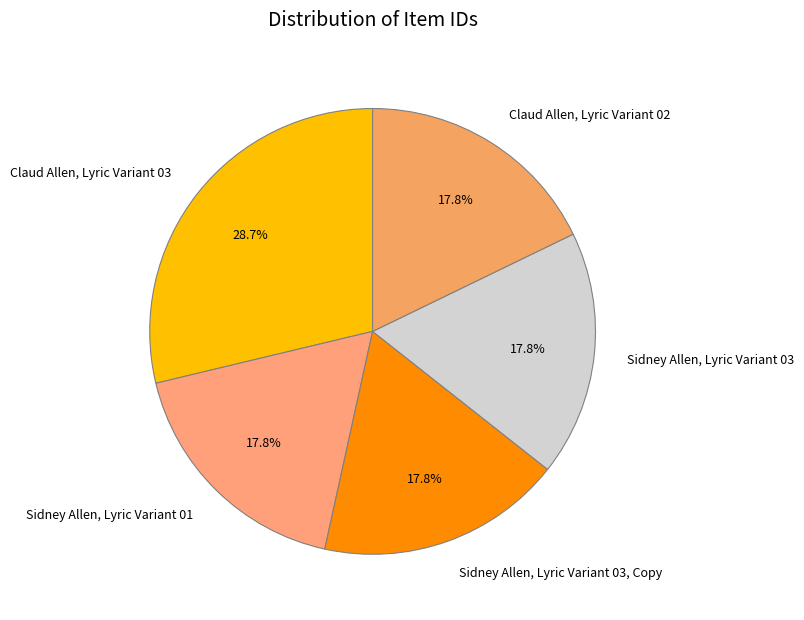

Is it true that Claud Allen, Lyric Variant 03 is 29% of the pie?

True